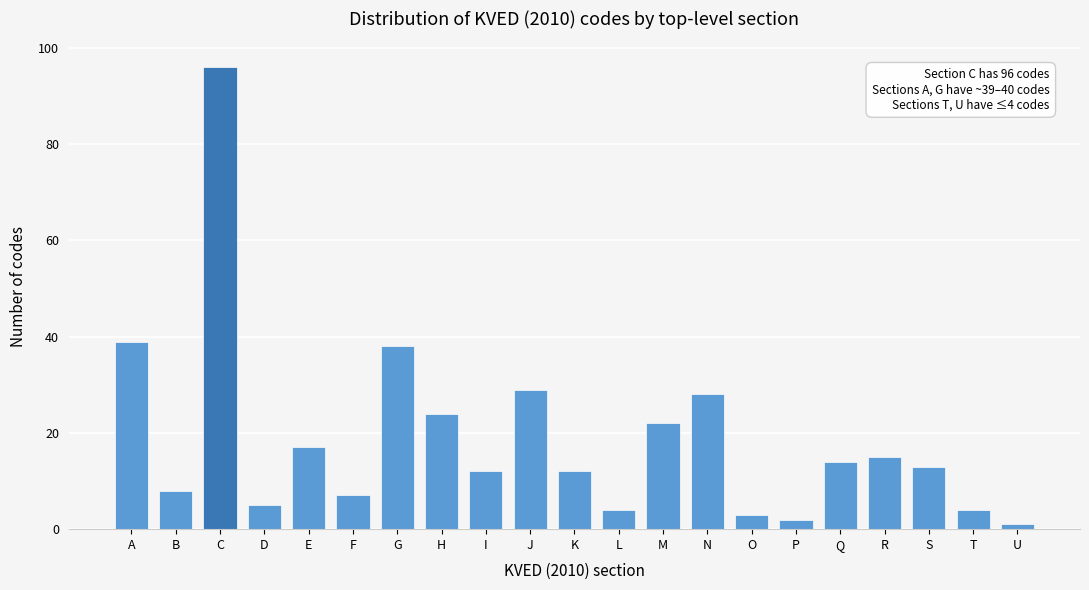

Reading left to right, transcribe all the data shown in this chart.

39	8	96	5	17	7	38	24	12	29	12	4	22	28	3	2	14	15	13	4	1